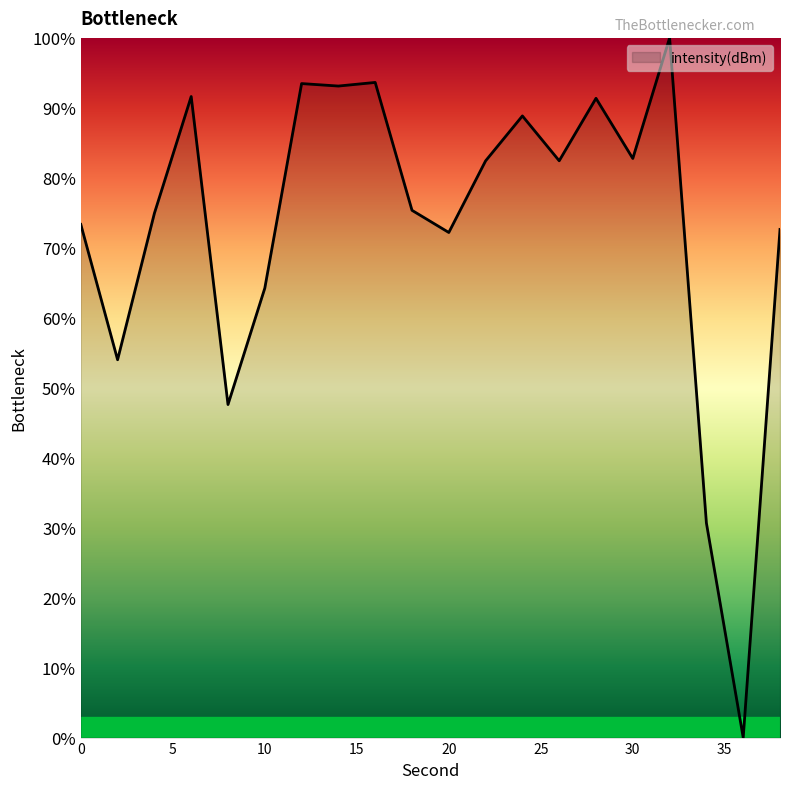

What is the greatest value displayed?

100.0